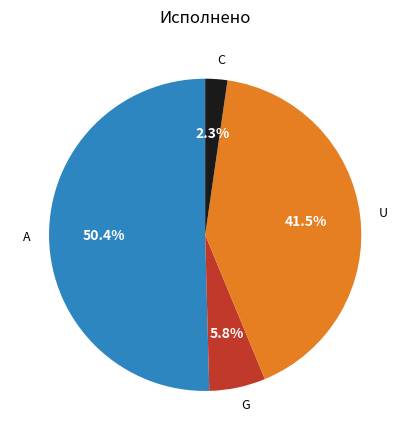

Rank the categories by value from lowest to highest.

C, G, U, А